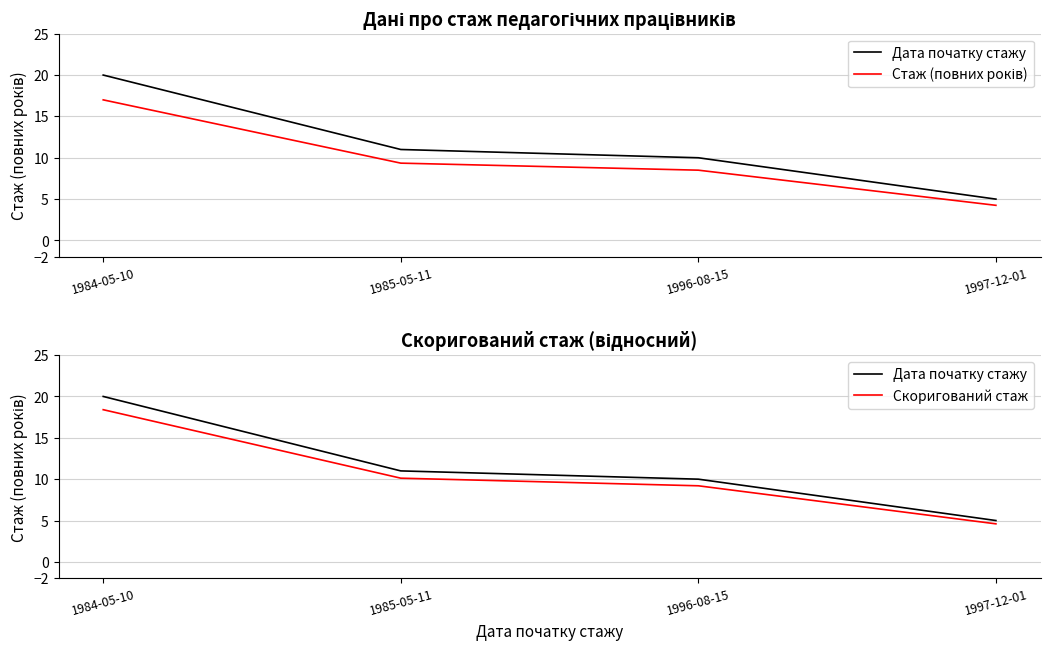

What is the label of the 2nd point from the right?

1996-08-15